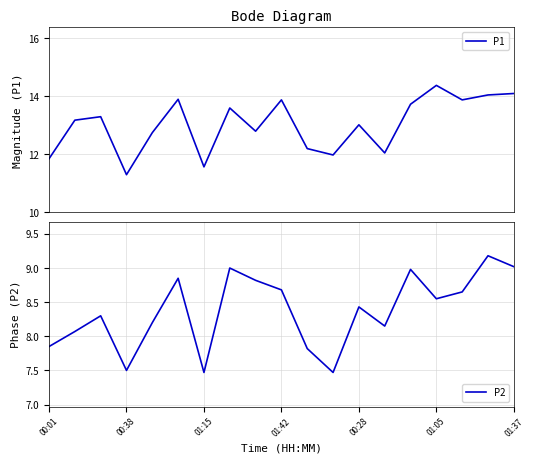

True or false: P1 and P2 intersect in this chart.

False